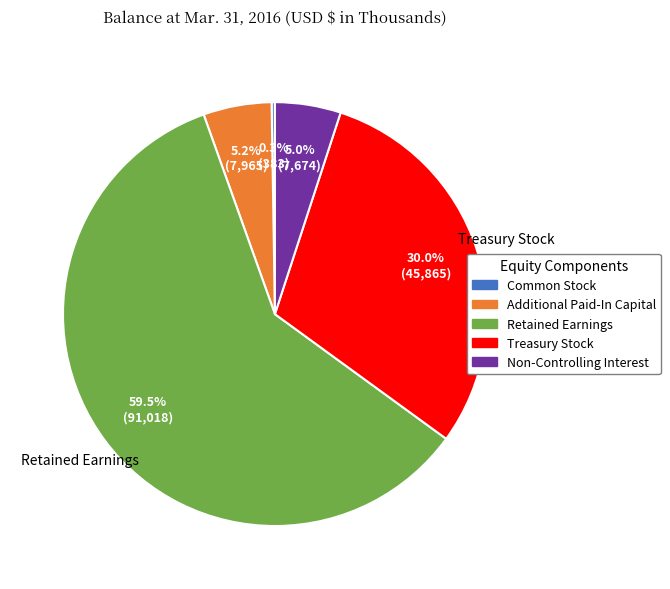

Between Treasury Stock and Non-Controlling Interest, which is larger?

Treasury Stock